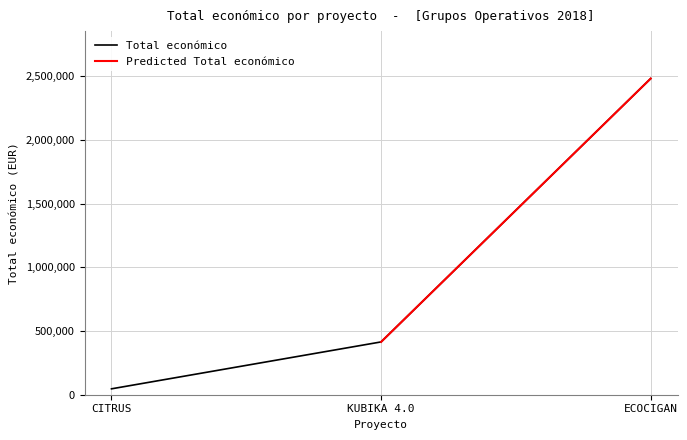

How many categories are shown in the chart?

3